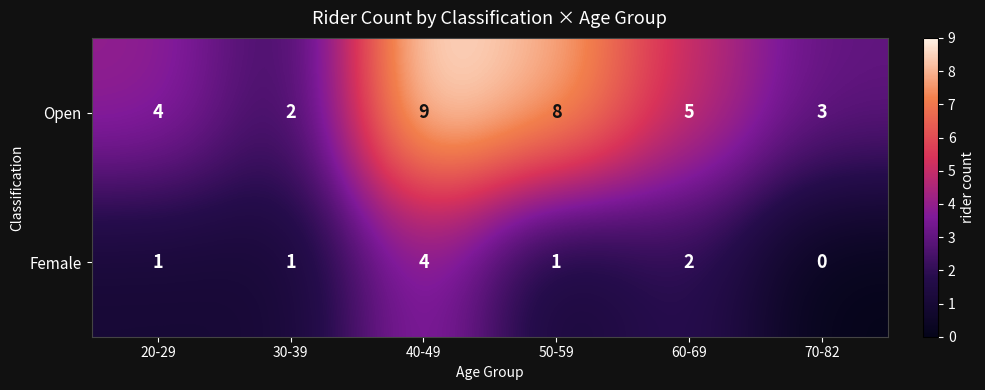

The value of Female at 70-82 is 0. True or false?

True